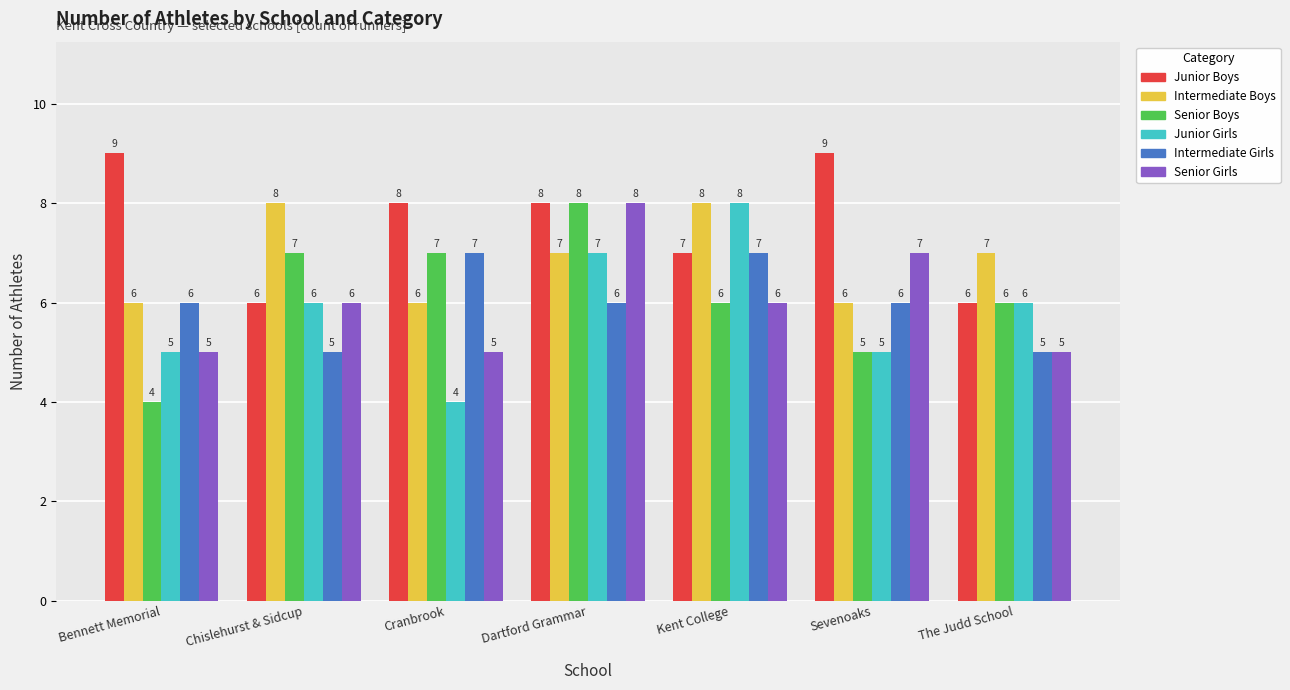

How many data points in Senior Girls are less than 6?

3